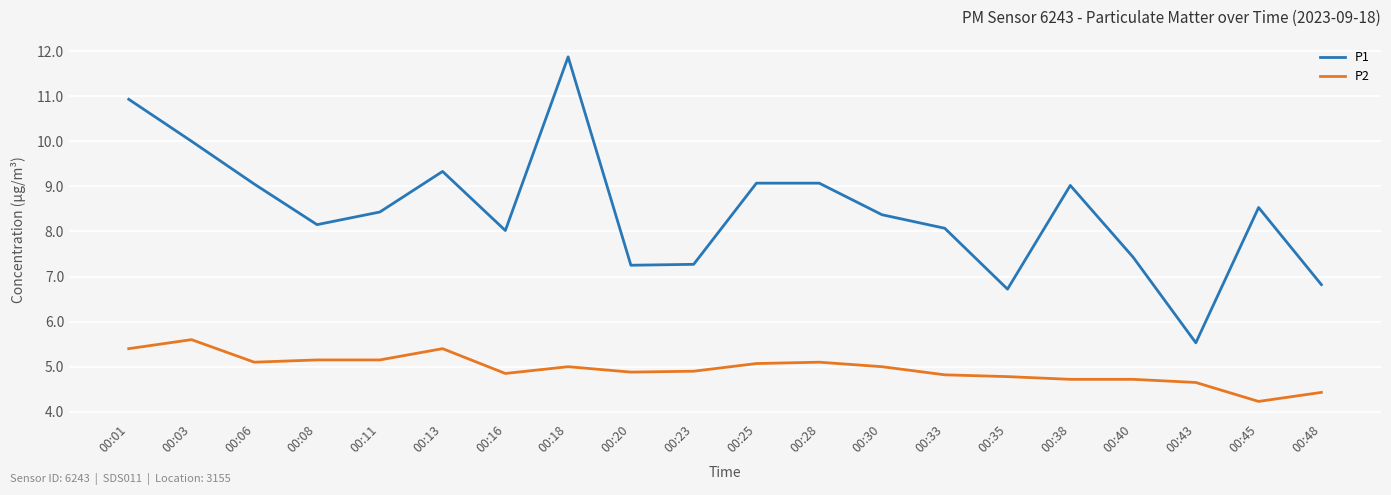

What is the spread (max minus min) of values at 00:35?

1.9